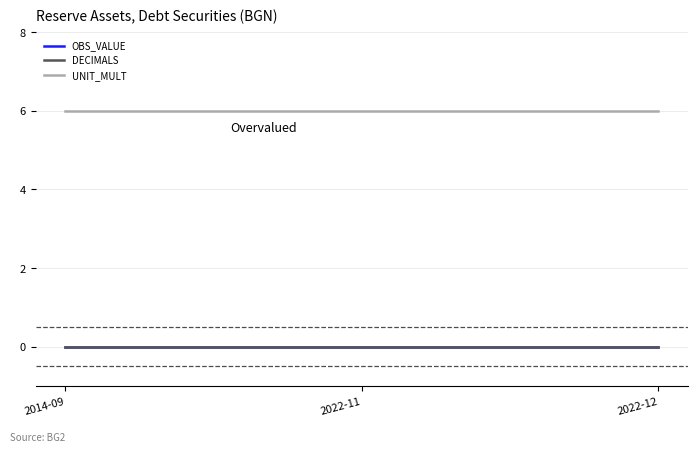

Which series changed the most between 2014-09 and 2022-11?

OBS_VALUE